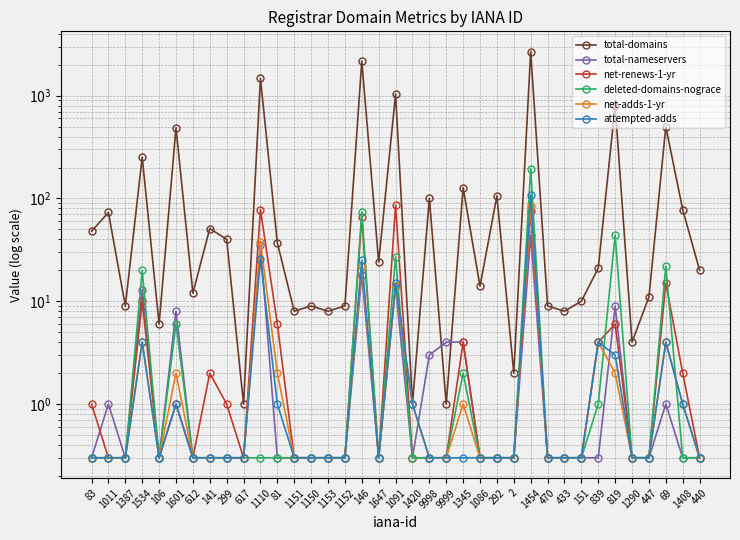

Reading left to right, what are all the values shown in this chart?

total-domains: 83=48.0	1011=73.0	1387=9.0	1534=252.0	106=6.0	1601=487.0	612=12.0	141=51.0	299=40.0	617=1.0	1110=1469.0	81=37.0	1151=8.0	1150=9.0	1153=8.0	1152=9.0	146=2170.0	1647=24.0	1091=1035.0	1420=1.0	9998=100.0	9999=1.0	1345=127.0	1086=14.0	292=106.0	2=2.0	1454=2680.0	470=9.0	433=8.0	151=10.0	839=21.0	819=799.0	1290=4.0	447=11.0	69=498.0	1408=78.0	440=20.0
total-nameservers: 83=0.3	1011=1.0	1387=0.3	1534=13.0	106=0.3	1601=8.0	612=0.3	141=0.3	299=0.3	617=0.3	1110=35.0	81=0.3	1151=0.3	1150=0.3	1153=0.3	1152=0.3	146=18.0	1647=0.3	1091=14.0	1420=0.3	9998=3.0	9999=4.0	1345=4.0	1086=0.3	292=0.3	2=0.3	1454=44.0	470=0.3	433=0.3	151=0.3	839=0.3	819=9.0	1290=0.3	447=0.3	69=1.0	1408=0.3	440=0.3
net-renews-1-yr: 83=1.0	1011=0.3	1387=0.3	1534=10.0	106=0.3	1601=1.0	612=0.3	141=2.0	299=1.0	617=0.3	1110=78.0	81=6.0	1151=0.3	1150=0.3	1153=0.3	1152=0.3	146=66.0	1647=0.3	1091=86.0	1420=0.3	9998=0.3	9999=0.3	1345=4.0	1086=0.3	292=0.3	2=0.3	1454=76.0	470=0.3	433=0.3	151=0.3	839=4.0	819=6.0	1290=0.3	447=0.3	69=15.0	1408=2.0	440=0.3
deleted-domains-nograce: 83=0.3	1011=0.3	1387=0.3	1534=20.0	106=0.3	1601=6.0	612=0.3	141=0.3	299=0.3	617=0.3	1110=0.3	81=0.3	1151=0.3	1150=0.3	1153=0.3	1152=0.3	146=74.0	1647=0.3	1091=27.0	1420=0.3	9998=0.3	9999=0.3	1345=2.0	1086=0.3	292=0.3	2=0.3	1454=195.0	470=0.3	433=0.3	151=0.3	839=1.0	819=44.0	1290=0.3	447=0.3	69=22.0	1408=0.3	440=0.3
net-adds-1-yr: 83=0.3	1011=0.3	1387=0.3	1534=4.0	106=0.3	1601=2.0	612=0.3	141=0.3	299=0.3	617=0.3	1110=38.0	81=2.0	1151=0.3	1150=0.3	1153=0.3	1152=0.3	146=22.0	1647=0.3	1091=14.0	1420=1.0	9998=0.3	9999=0.3	1345=1.0	1086=0.3	292=0.3	2=0.3	1454=85.0	470=0.3	433=0.3	151=0.3	839=4.0	819=2.0	1290=0.3	447=0.3	69=4.0	1408=1.0	440=0.3
attempted-adds: 83=0.3	1011=0.3	1387=0.3	1534=4.0	106=0.3	1601=1.0	612=0.3	141=0.3	299=0.3	617=0.3	1110=26.0	81=1.0	1151=0.3	1150=0.3	1153=0.3	1152=0.3	146=25.0	1647=0.3	1091=15.0	1420=1.0	9998=0.3	9999=0.3	1345=0.3	1086=0.3	292=0.3	2=0.3	1454=108.0	470=0.3	433=0.3	151=0.3	839=4.0	819=3.0	1290=0.3	447=0.3	69=4.0	1408=1.0	440=0.3